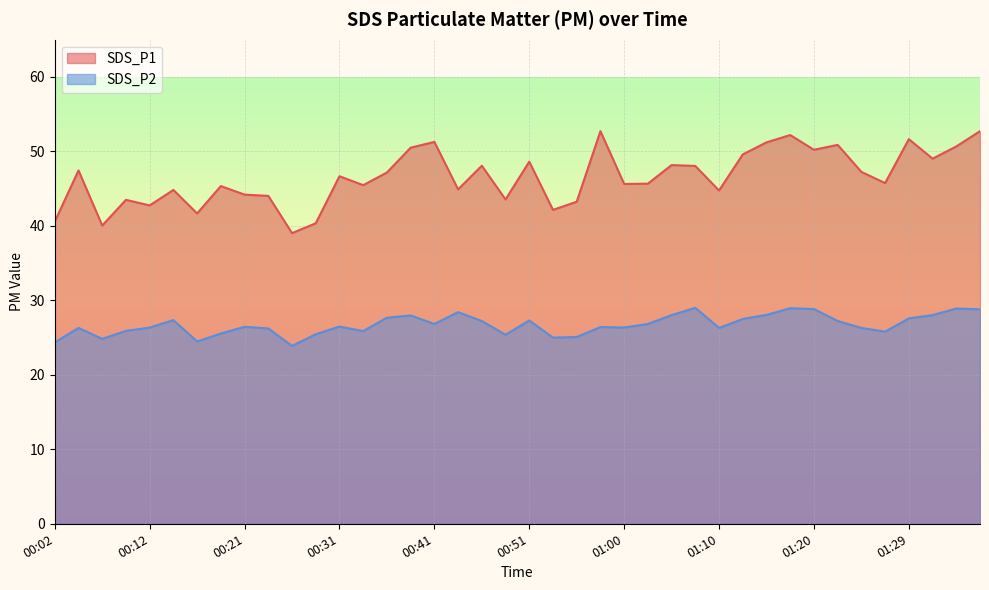

Between 01:12 and 01:25, which series saw the biggest shift?

SDS_P1